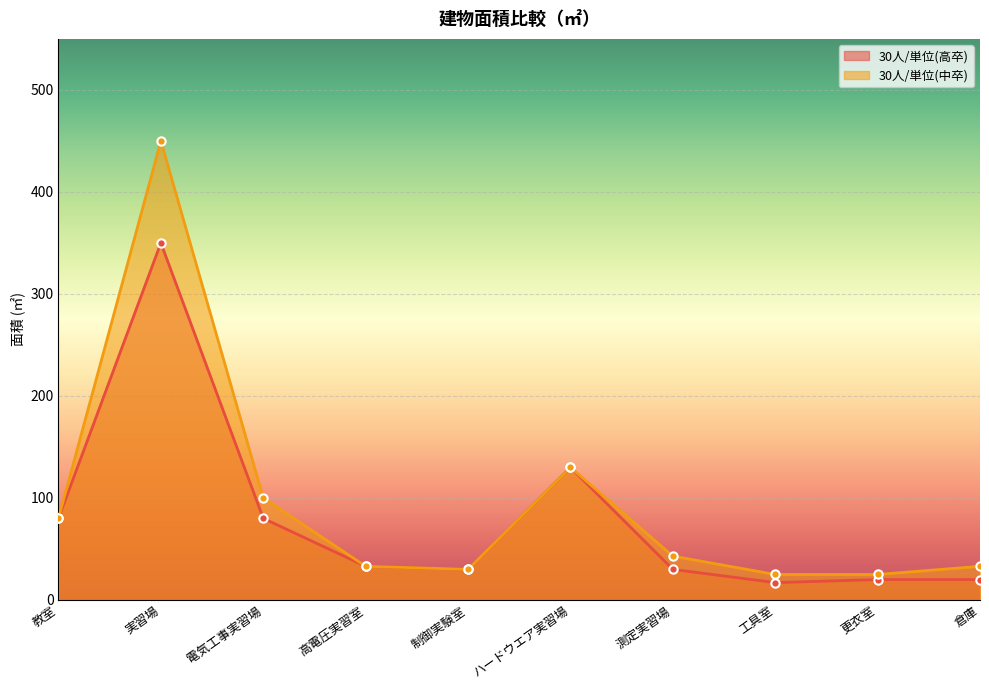

At which category does 30人/単位(高卒) reach its first local valley?

制御実験室